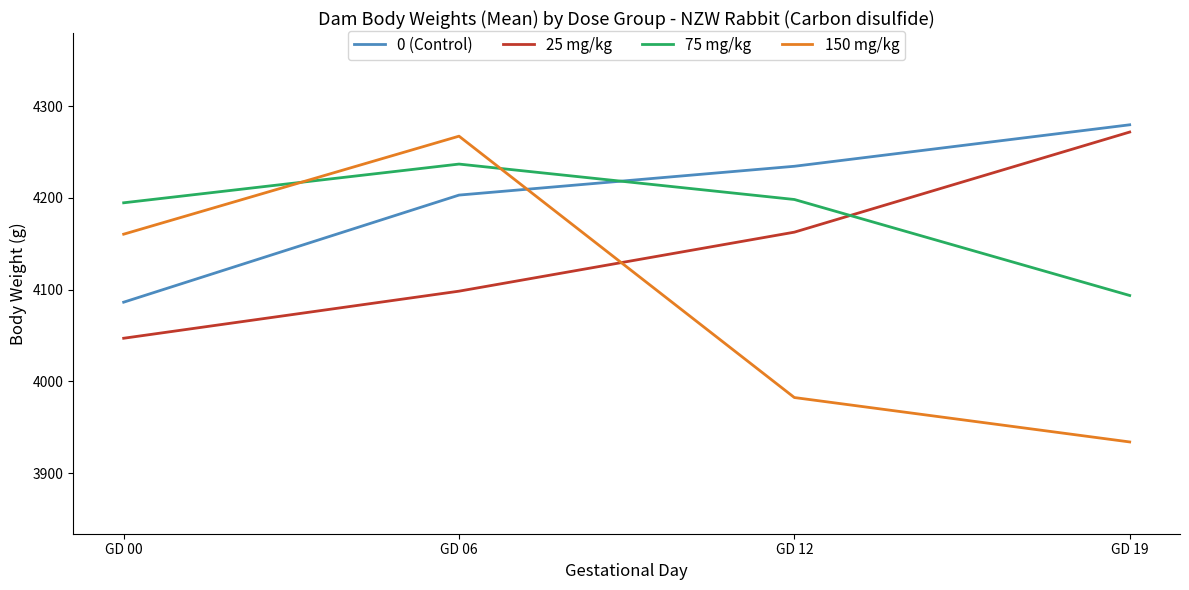

How many categories are shown in the chart?

4